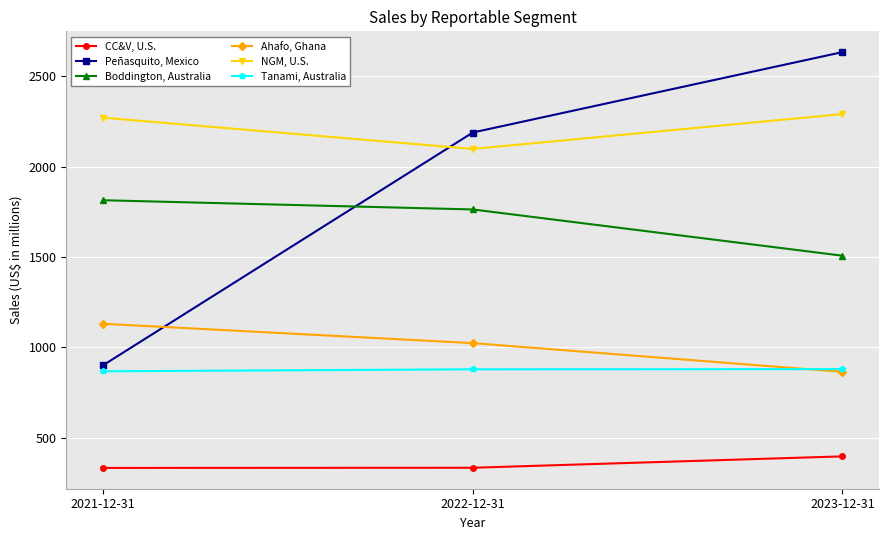

Which category has the highest value across all series?

2023-12-31